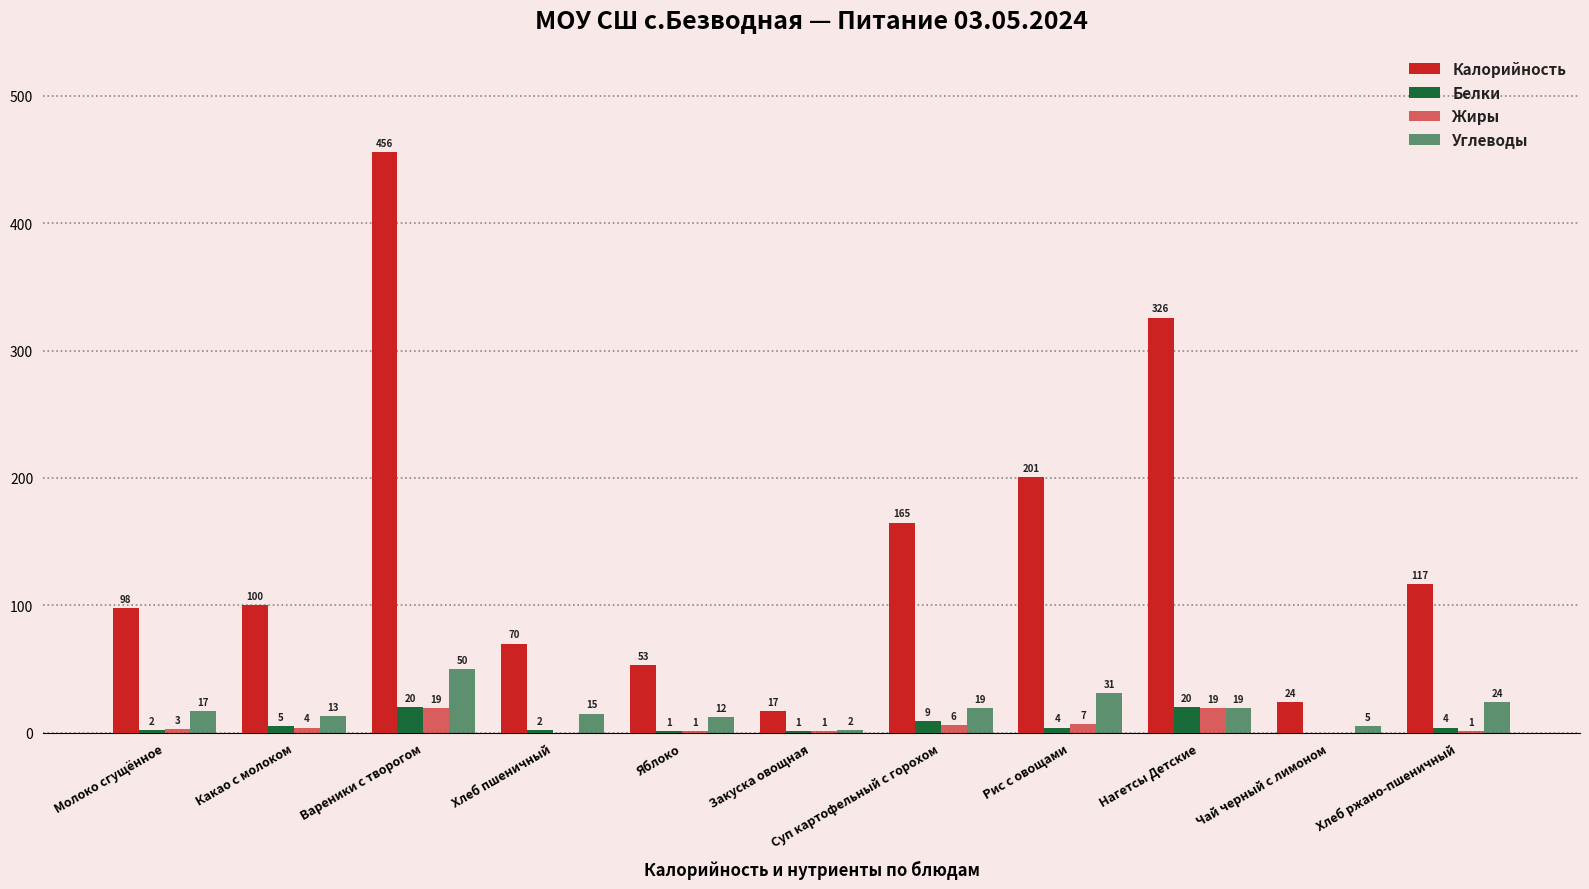

How many series are shown in this chart?

4